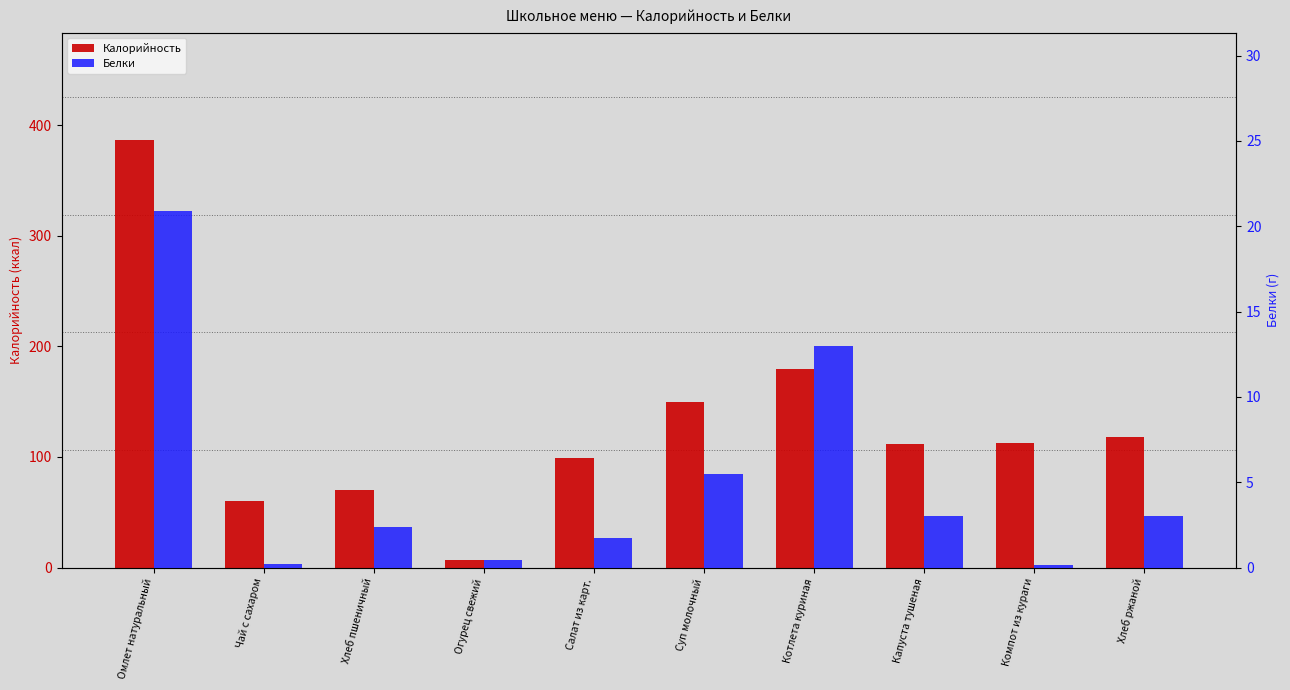

What is the highest value of the Калорийность series?

387.0